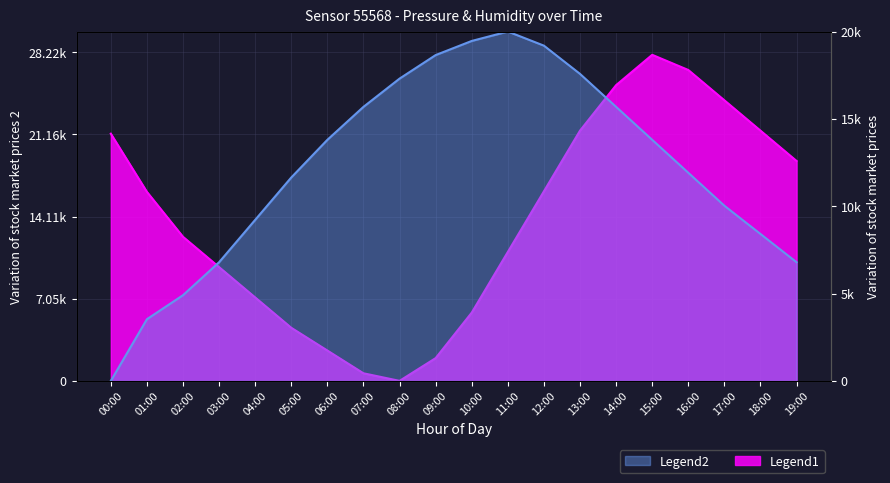

What value does the pressure series have at 10:00?

5860.5